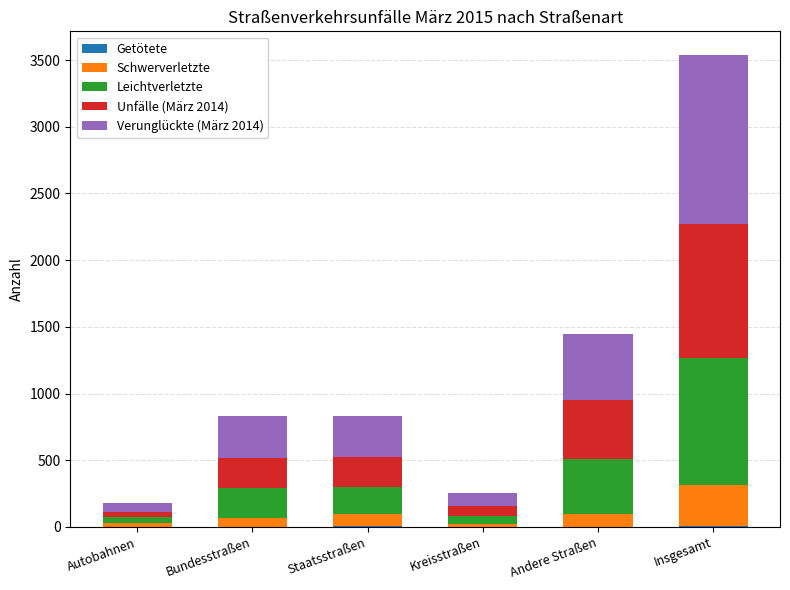

List the labels in order of Unfälle (März 2014) value, largest first.

Insgesamt, Andere Straßen, Staatsstraßen, Bundesstraßen, Kreisstraßen, Autobahnen